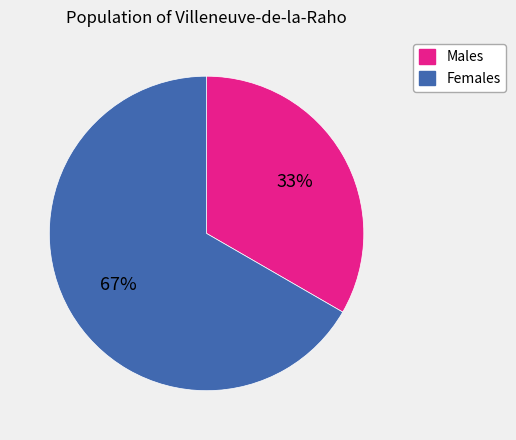

Which category has the smallest portion of the pie?

Males